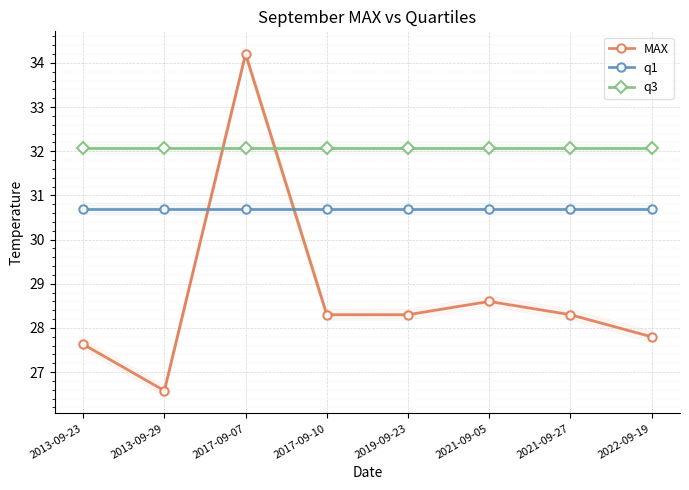

In MAX, how many points are lower than both neighbors (excluding endpoints)?

1